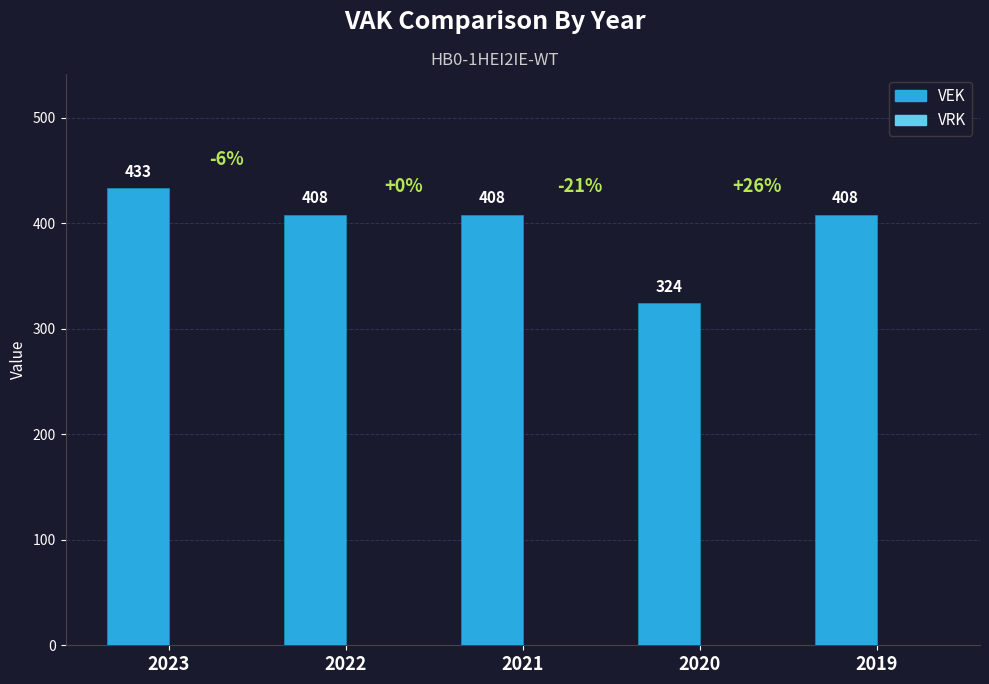

What is the difference between the maximum and minimum values?

109